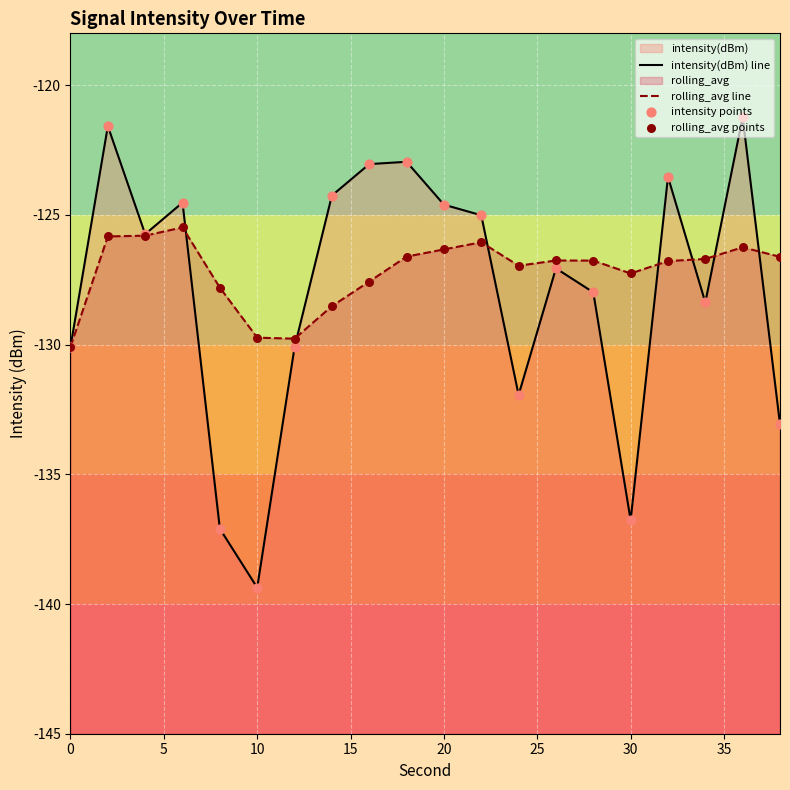

Which series has the largest total across all categories?

rolling_avg line